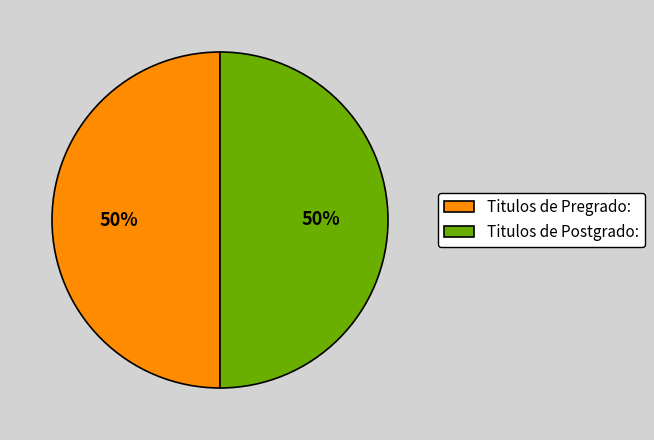

To the nearest percent, what is the combined percentage of Titulos de Pregrado: and Titulos de Postgrado:?

100%